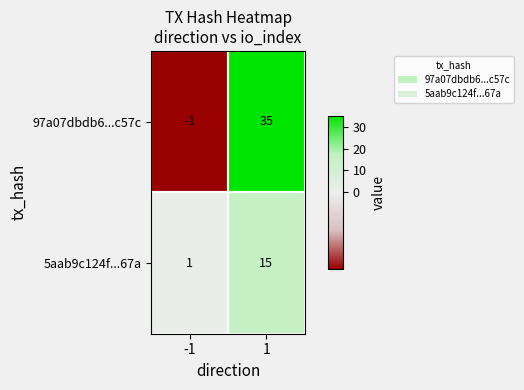

Between -1 and 1, which series saw the biggest shift?

97a07dbdb6...c57c